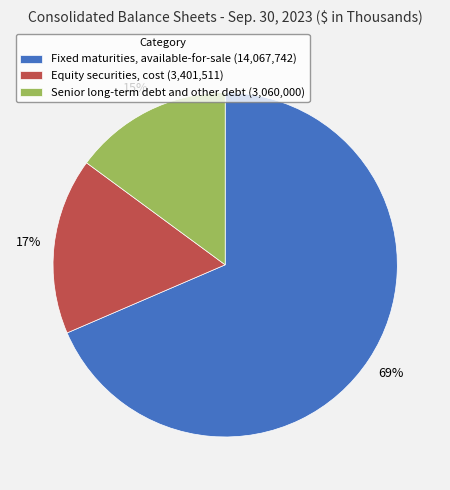

Which category has the smallest portion of the pie?

Senior long-term debt and other debt